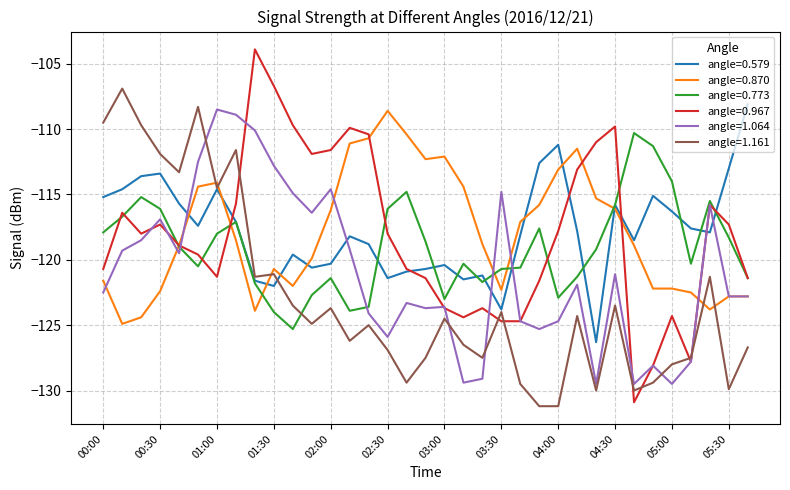

What is the maximum value for angle=0.773?

-110.3